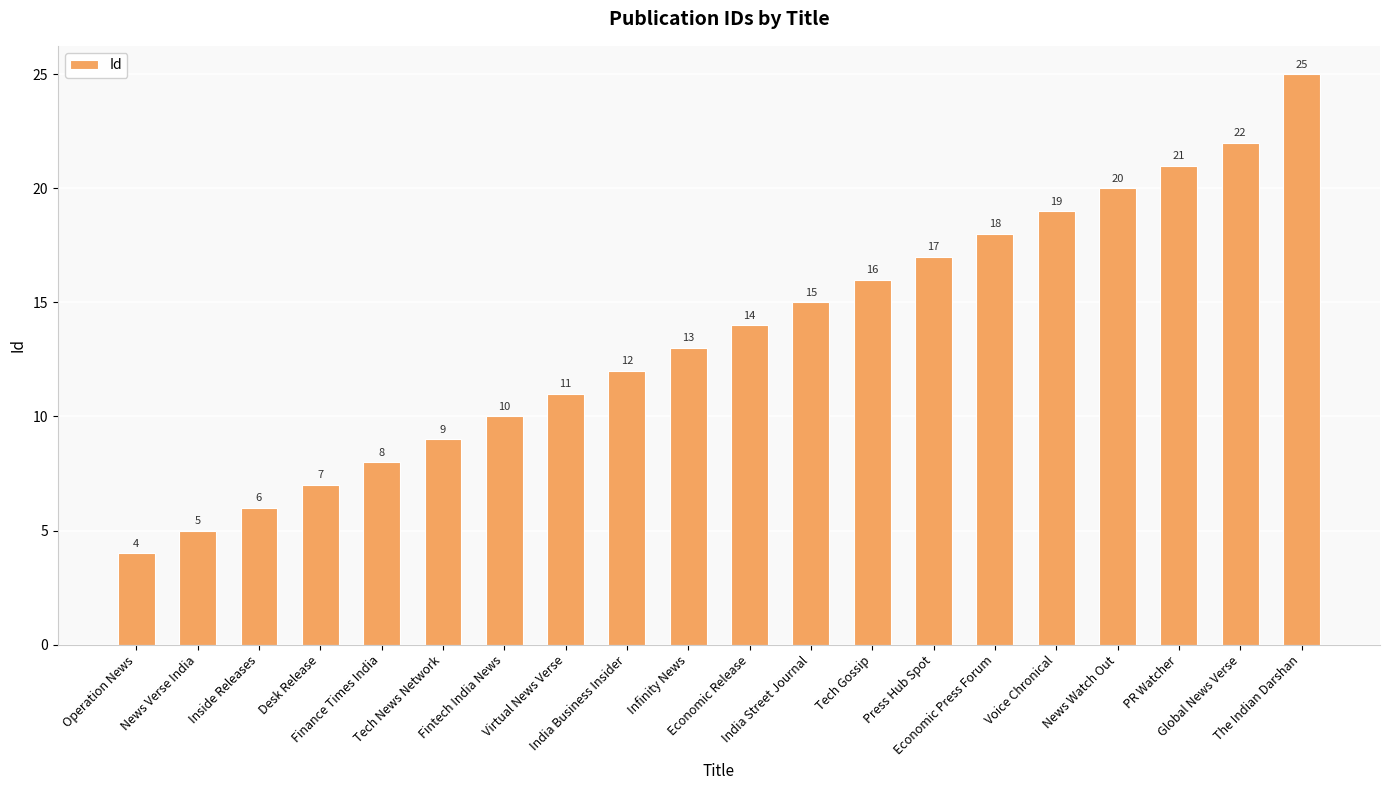

How many bars are there in total?

20